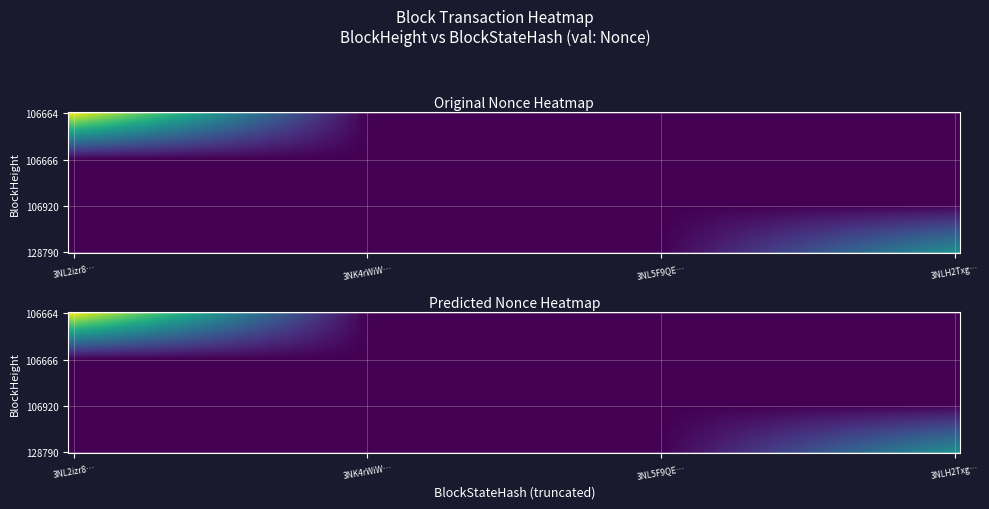

Is the value of 106666 at 106666 greater than the value of 106920 at 106920?

No